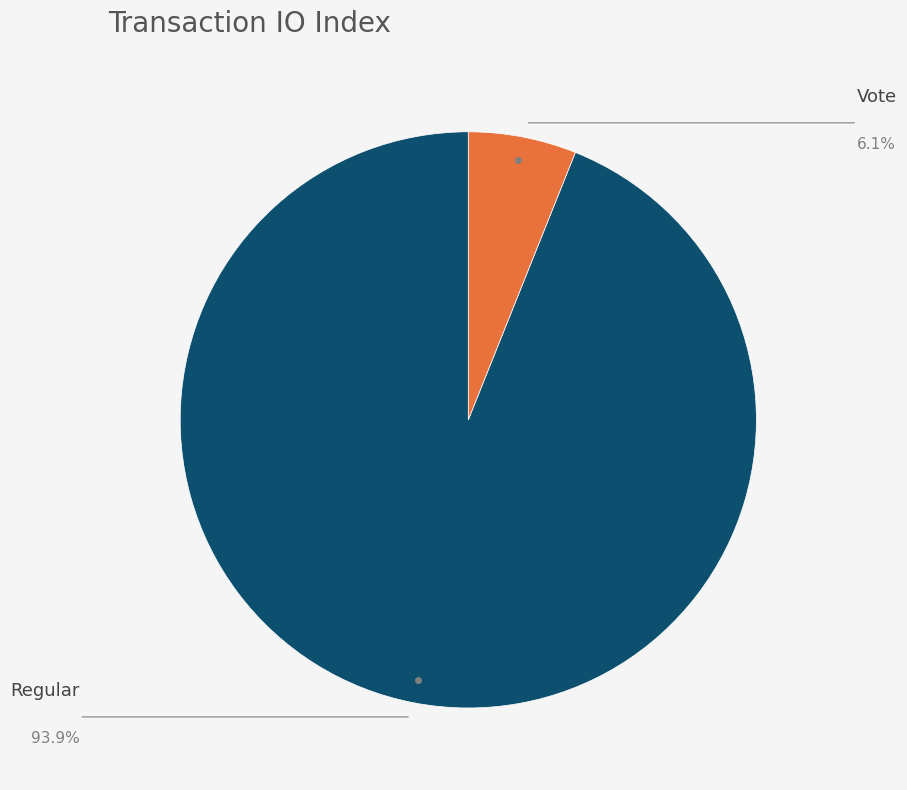

How much of the chart is everything except Vote?

93.9%